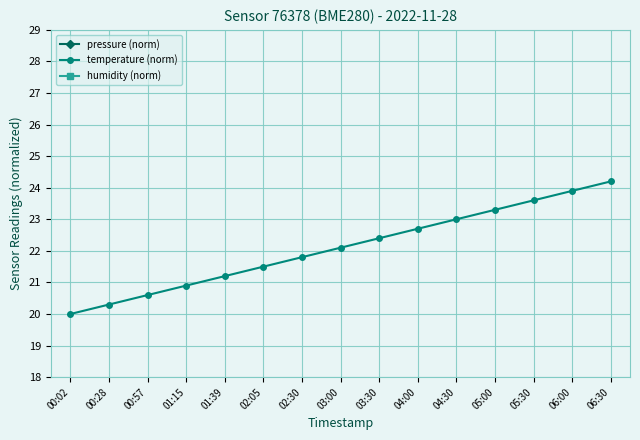

Which series has the largest range (max minus min)?

temperature (norm)